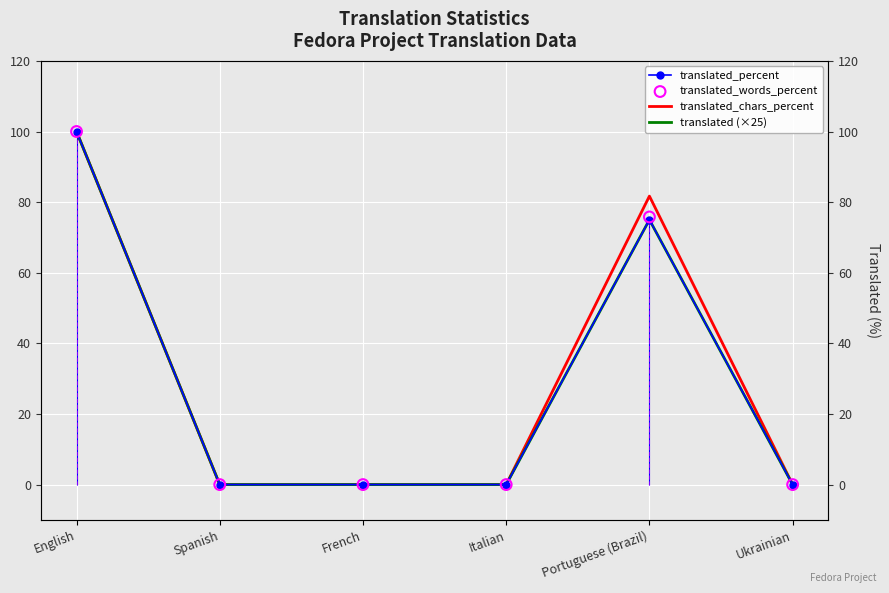

Is the value of translated_words_percent at Italian greater than the value of translated (×25) at Ukrainian?

No